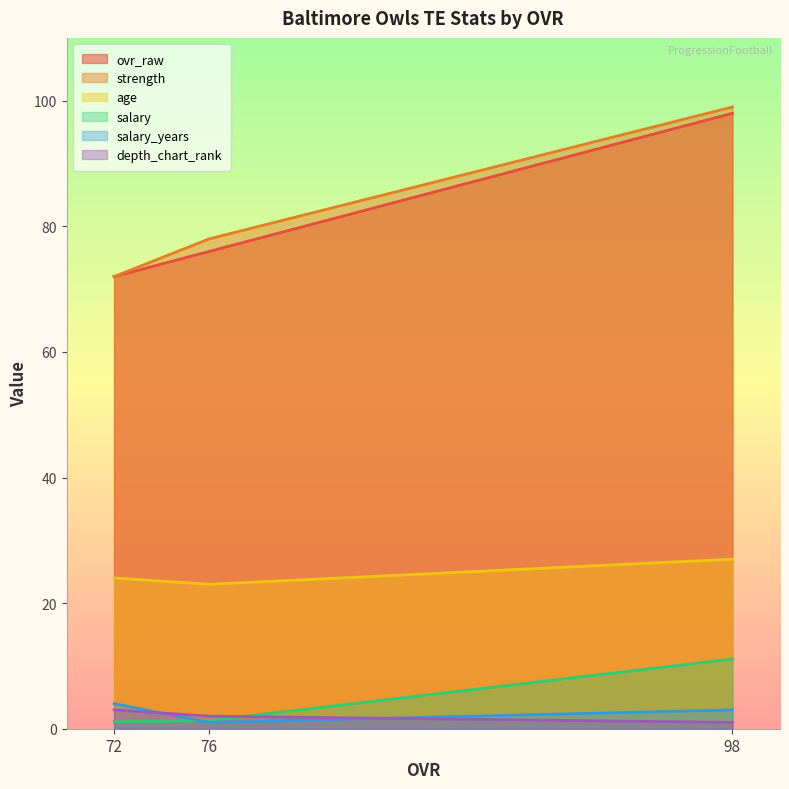

What is the sum of the age values at 98 and 72?

51.0